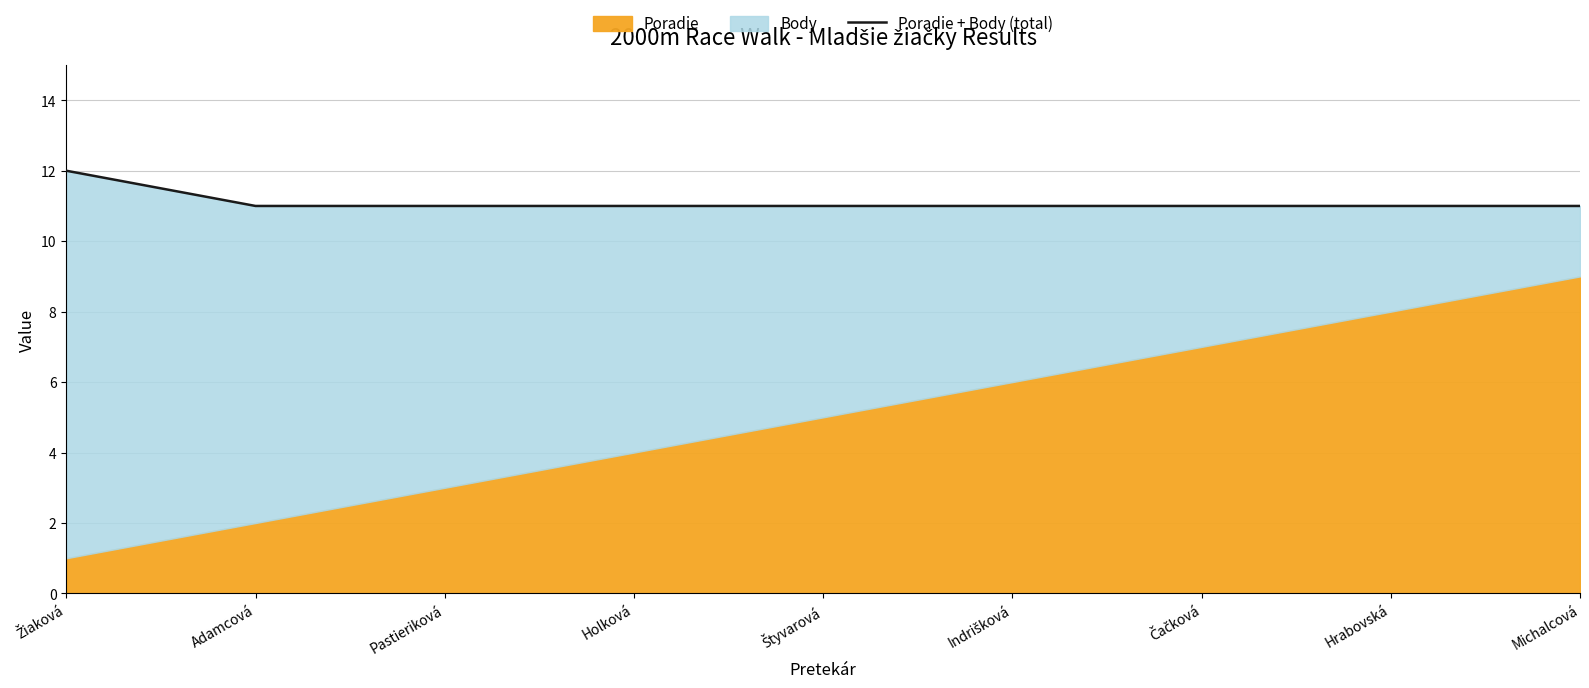

Reading right to left, transcribe all the data shown in this chart.

11	11	11	11	11	11	11	11	12